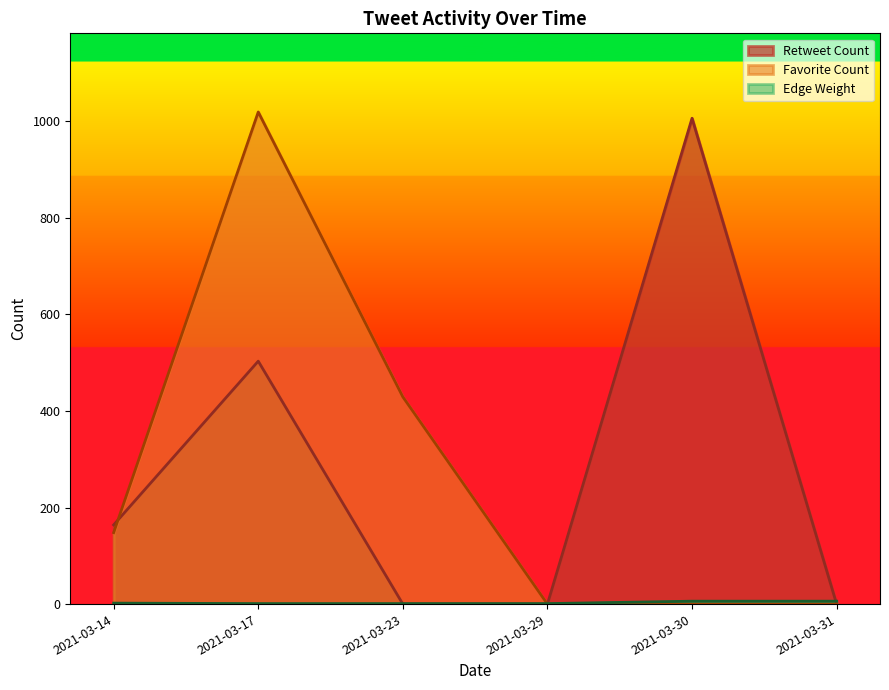

Which series changed the most between 2021-03-17 and 2021-03-30?

Favorite Count